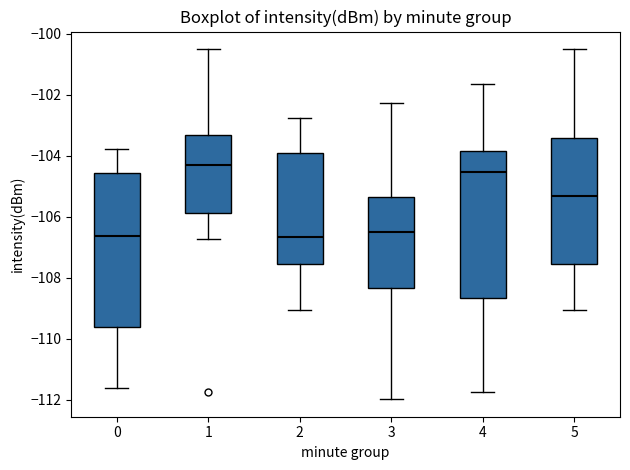

Reading left to right, transcribe this box plot: for each box, give where its median line is, the range the box spans, and where its two whiskers end, as read against the y-axis. The values are not printed on the chart, so give them approximately, as read against the axis.

0: median -106.6, box -109.6 to -104.6, whiskers -111.6 to -103.8
1: median -104.4, box -105.8 to -103.4, whiskers -106.8 to -100.6
2: median -106.6, box -107.6 to -104.0, whiskers -109.0 to -102.8
3: median -106.6, box -108.4 to -105.4, whiskers -112.0 to -102.2
4: median -104.6, box -108.6 to -103.8, whiskers -111.8 to -101.6
5: median -105.4, box -107.6 to -103.4, whiskers -109.0 to -100.6